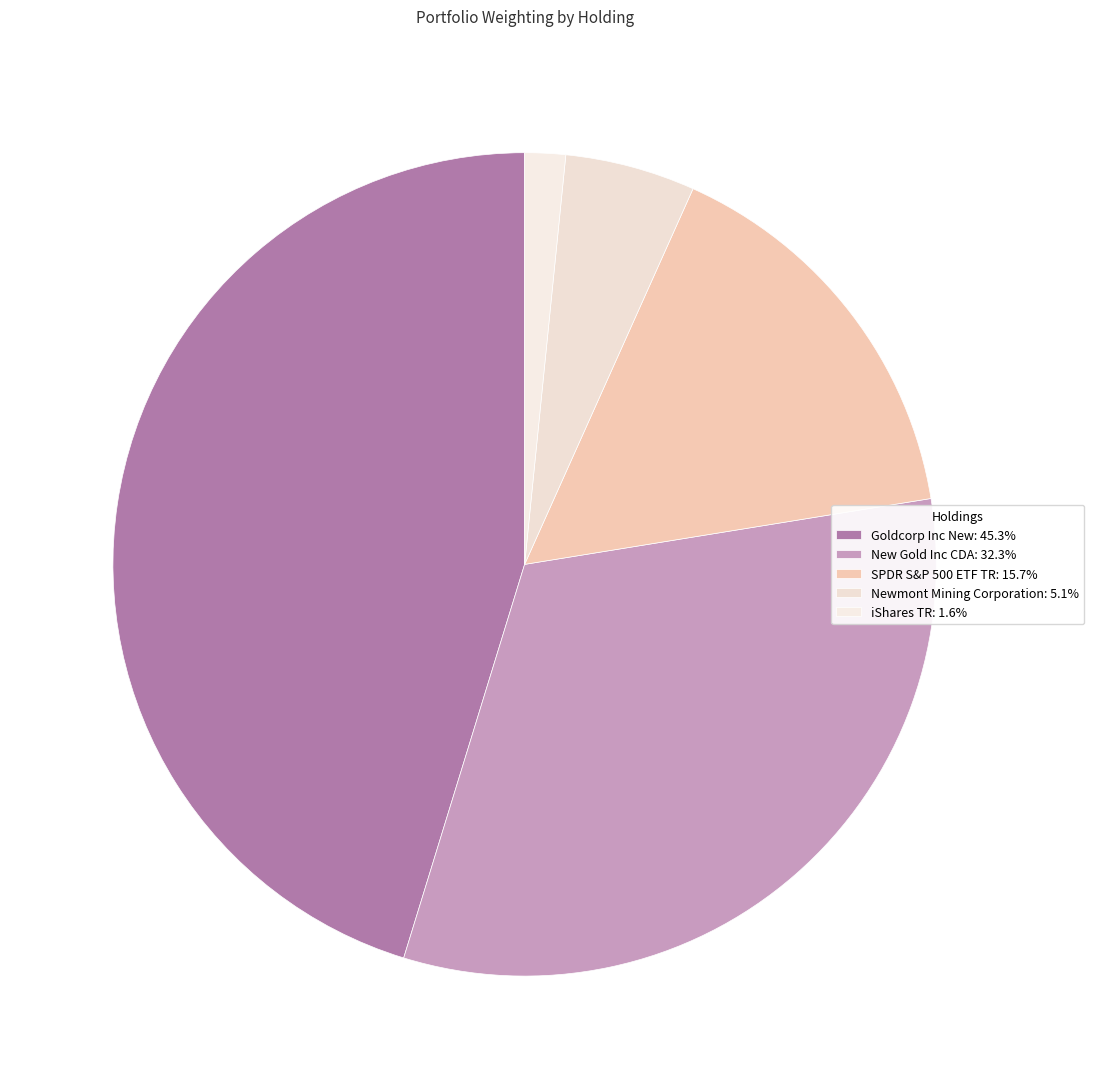

What is the largest slice in the pie chart?

Goldcorp Inc New